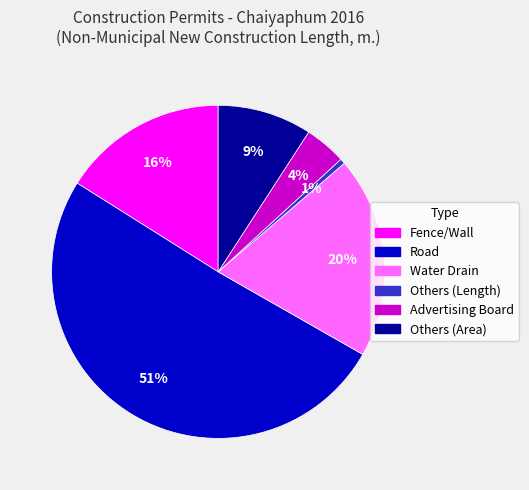

Which slice is the smallest?

Others (Length)